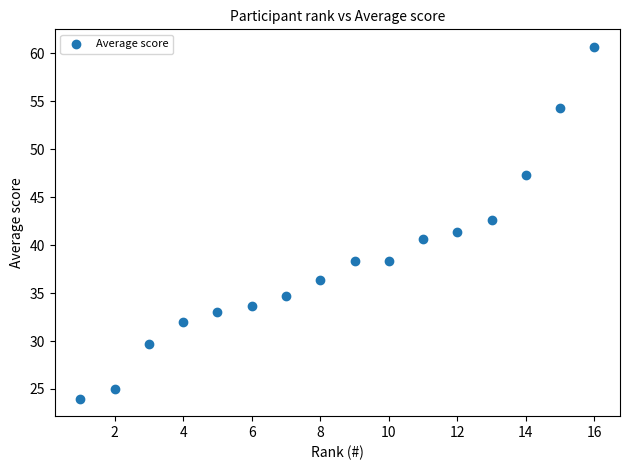

What is the range of Y values (max minus min)?

36.7